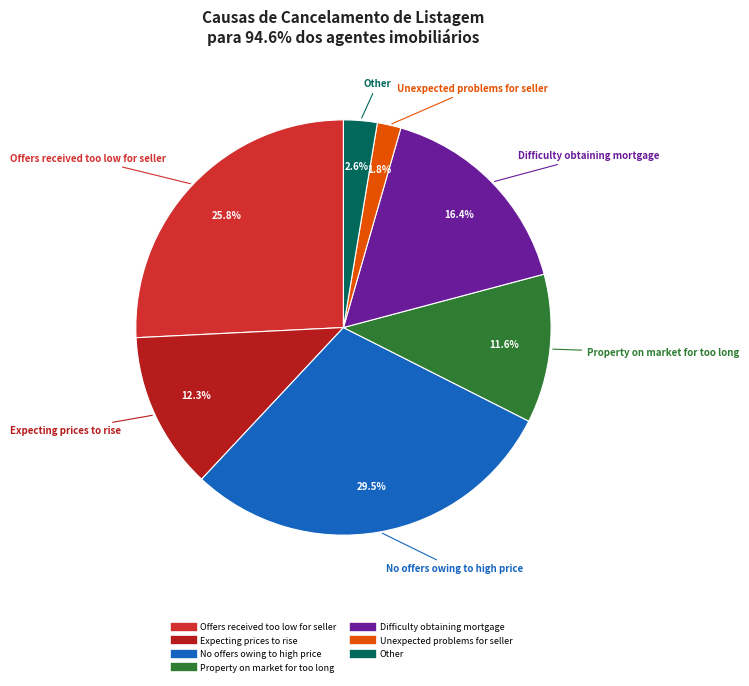

Which slice is the largest?

No offers owing to high price